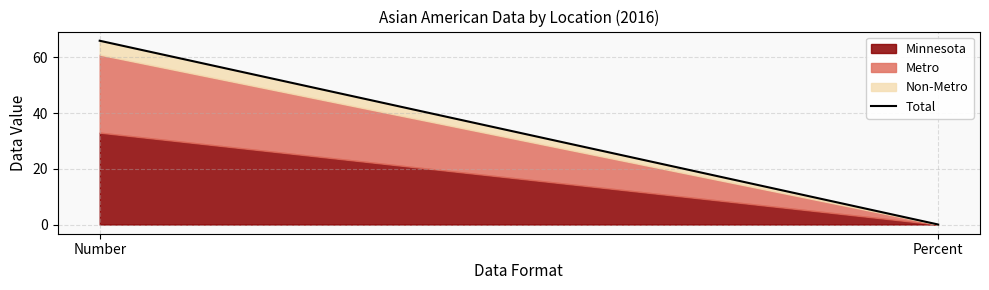

What position from the left is Percent?

2